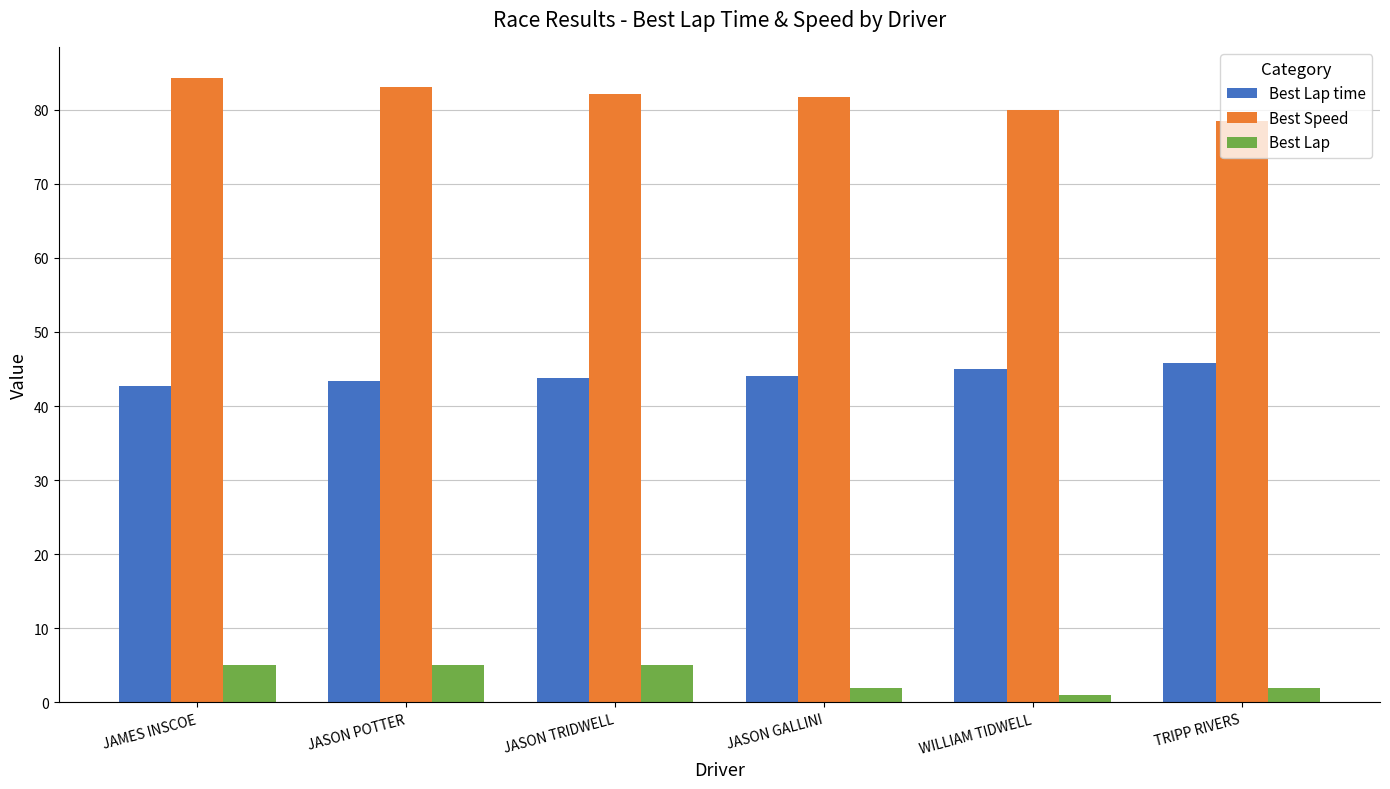

The value of Best Speed at WILLIAM TIDWELL is 124.2. True or false?

False